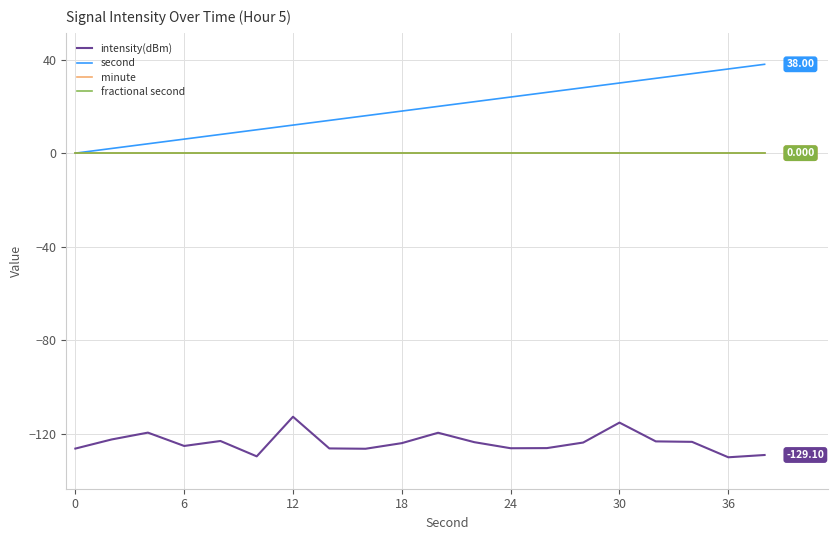

How many lines are shown in the chart?

4